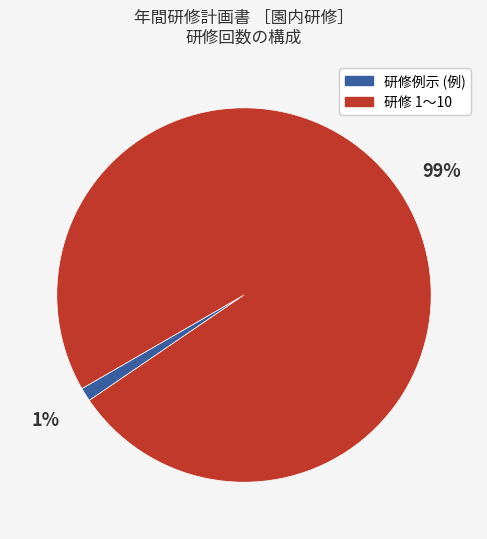

To the nearest percent, what is the difference between the largest and smallest slice percentages?

98%